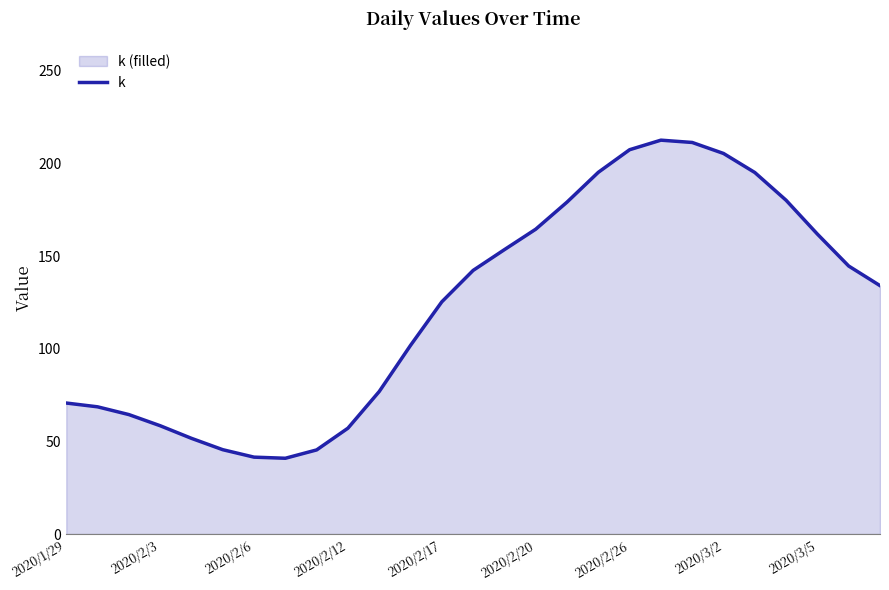

How many points are higher than both their immediate neighbors (excluding endpoints)?

1